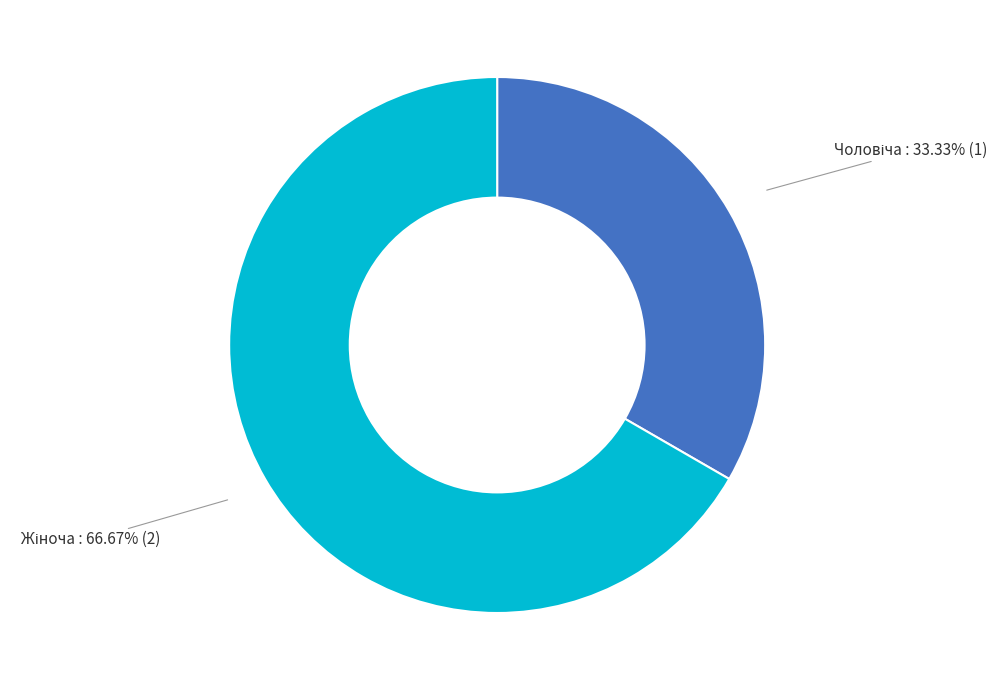

Is there any slice that represents more than half of the pie?

Yes